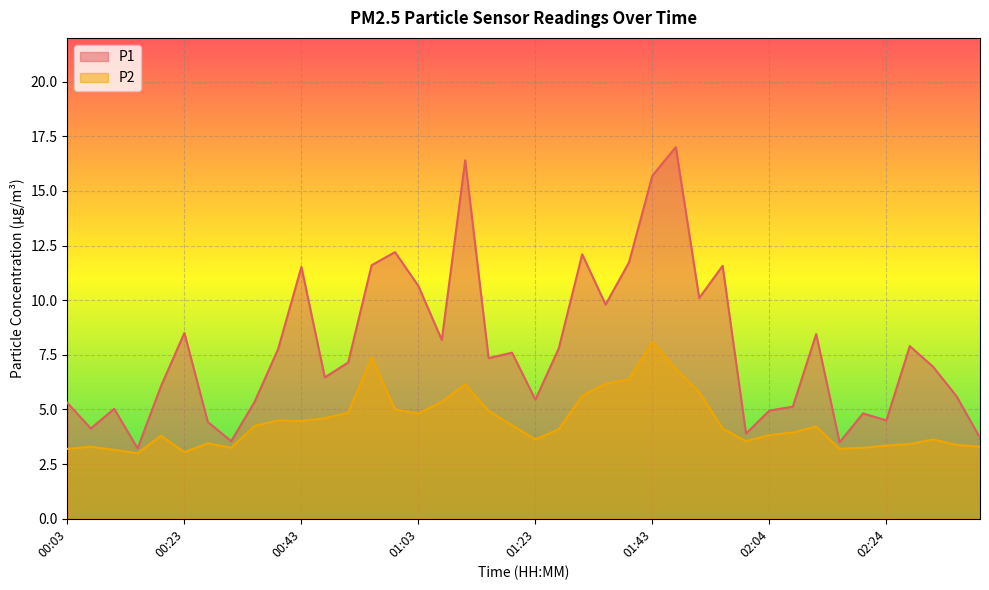

Reading left to right, extract all data points from this chart.

P1: 00:03=5.3	00:07=4.1	00:11=5.0	00:15=3.2	00:19=6.1	00:23=8.5	00:27=4.4	00:31=3.5	00:35=5.3	00:39=7.8	00:43=11.5	00:47=6.5	00:51=7.2	00:55=11.6	00:59=12.2	01:03=10.7	01:07=8.2	01:11=16.4	01:15=7.3	01:19=7.6	01:23=5.5	01:27=7.8	01:31=12.1	01:35=9.8	01:39=11.7	01:43=15.7	01:47=17.0	01:51=10.1	01:55=11.6	01:59=3.9	02:04=5.0	02:08=5.1	02:12=8.4	02:16=3.5	02:20=4.8	02:24=4.5	02:28=7.9	02:32=7.0	02:36=5.6	02:40=3.7
P2: 00:03=3.2	00:07=3.3	00:11=3.1	00:15=3.0	00:19=3.8	00:23=3.0	00:27=3.5	00:31=3.2	00:35=4.2	00:39=4.5	00:43=4.5	00:47=4.6	00:51=4.8	00:55=7.4	00:59=5.0	01:03=4.8	01:07=5.3	01:11=6.2	01:15=4.9	01:19=4.3	01:23=3.6	01:27=4.1	01:31=5.6	01:35=6.2	01:39=6.4	01:43=8.1	01:47=6.8	01:51=5.8	01:55=4.1	01:59=3.5	02:04=3.8	02:08=4.0	02:12=4.2	02:16=3.2	02:20=3.2	02:24=3.4	02:28=3.4	02:32=3.6	02:36=3.4	02:40=3.3